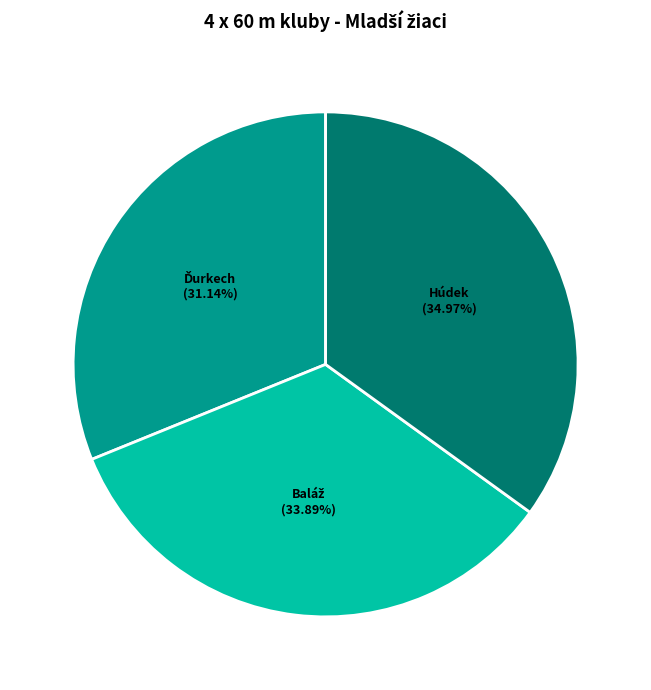

Does any single category account for the majority?

No